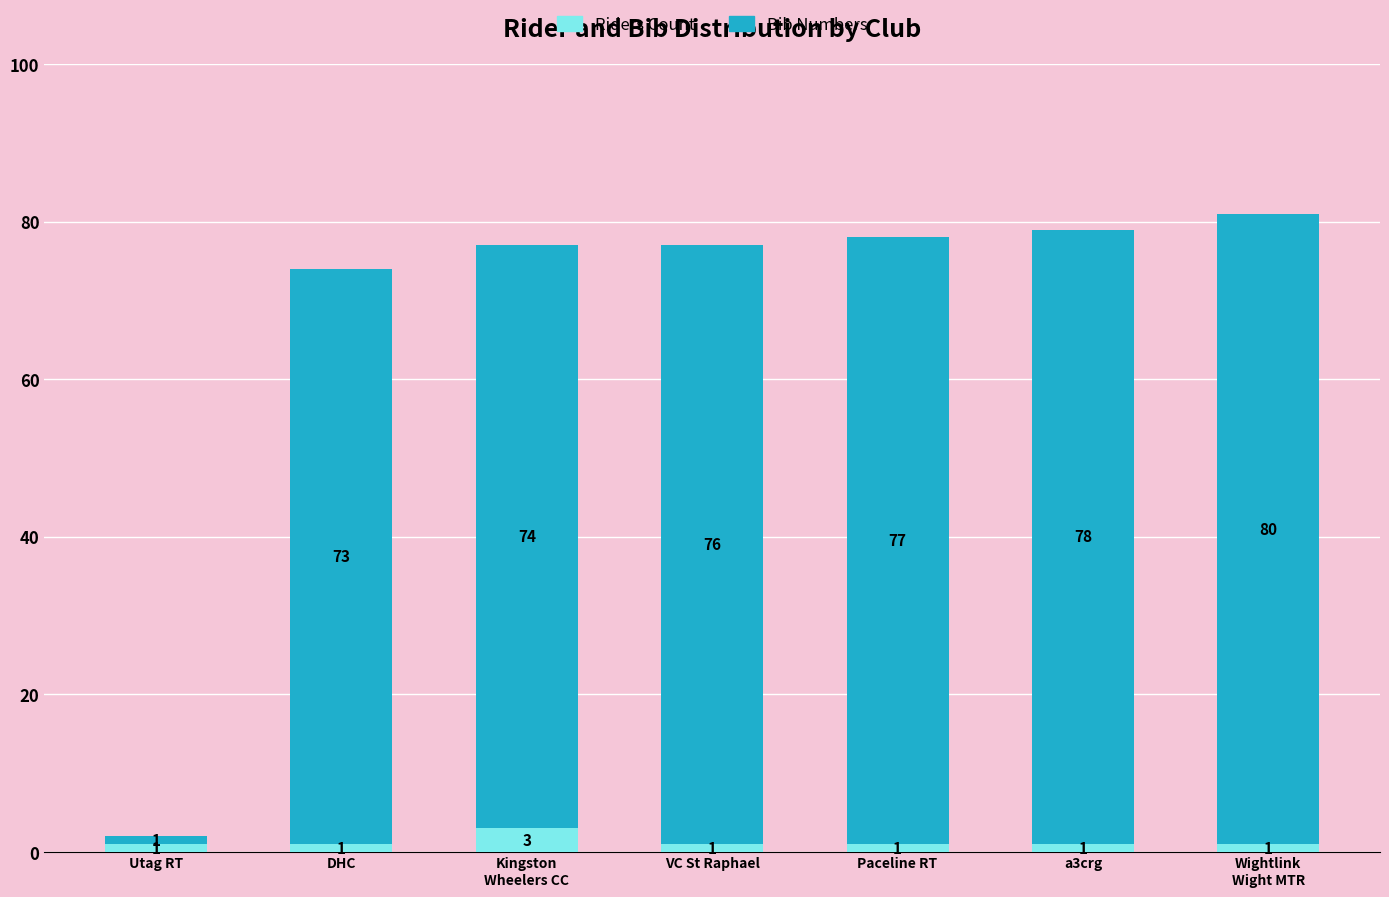

What is the highest value of the Riders Count series?

3